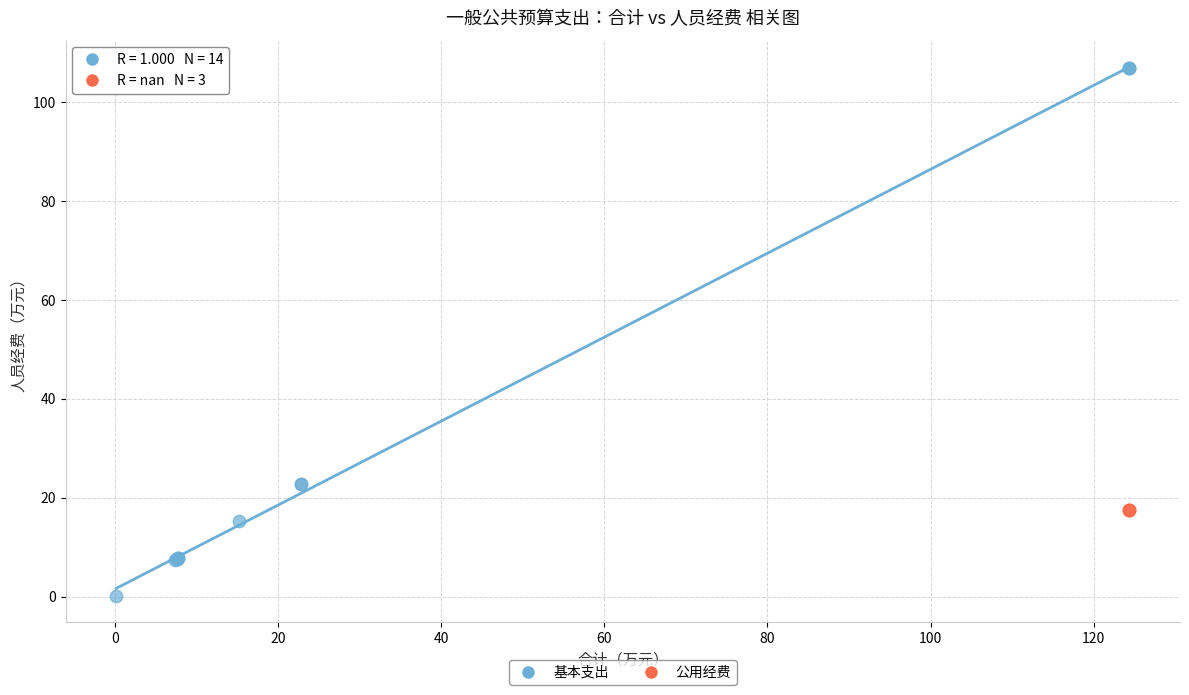

Which series reaches the minimum Y coordinate?

基本支出